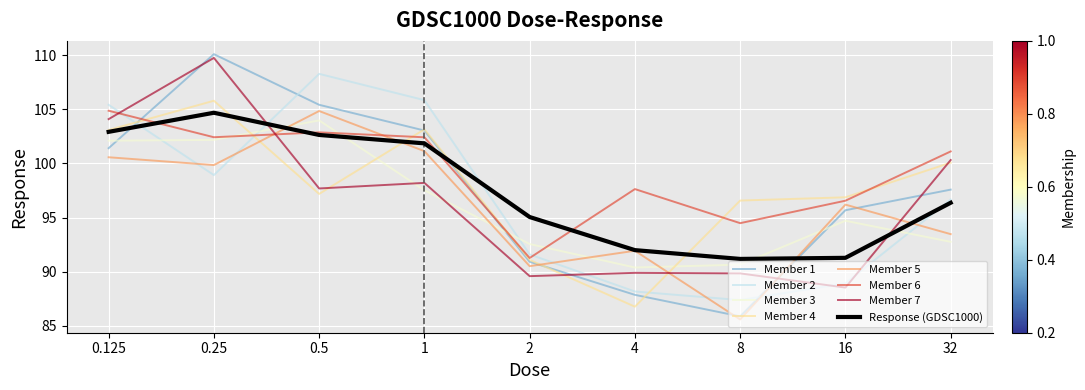

How many times do Member 6 and Member 2 cross each other?

3